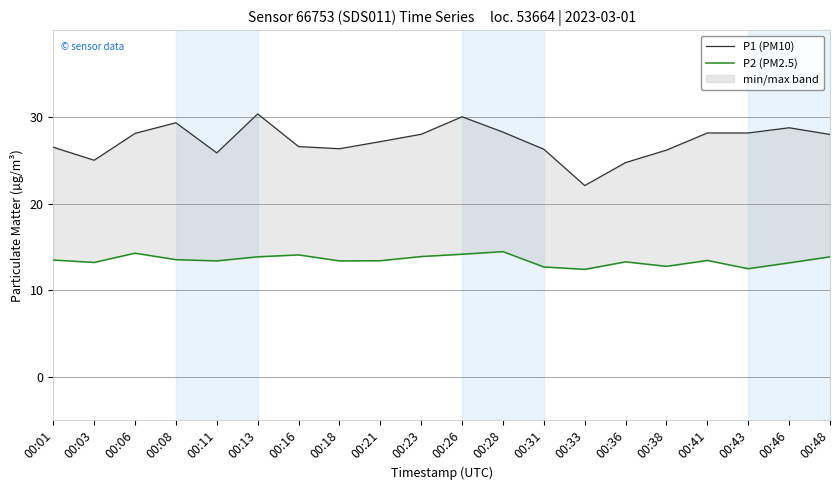

True or false: P2 (PM2.5) and P1 (PM10) cross at least once.

False